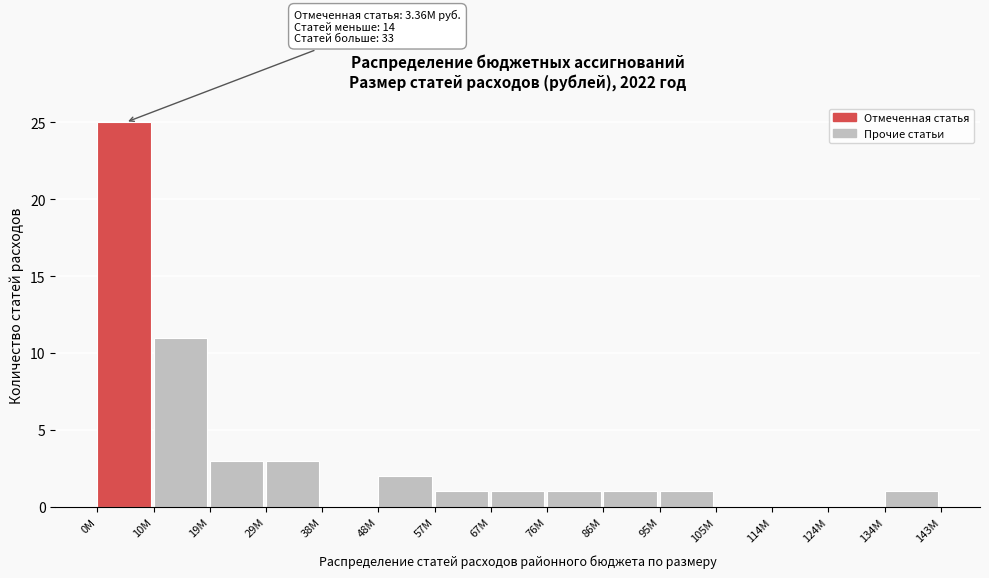

Over which range of the x-axis is the bar tallest?

0 to 10